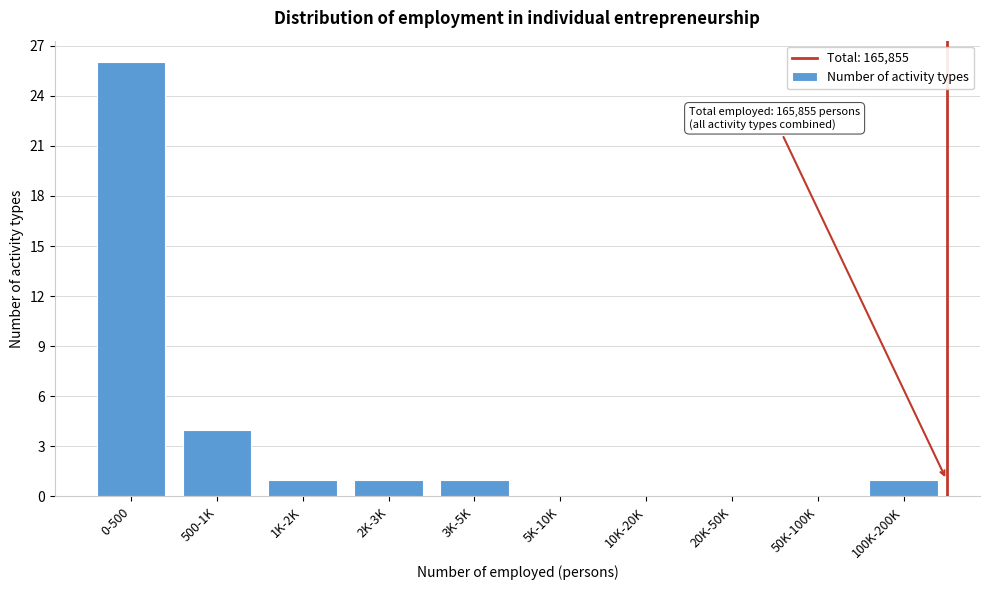

Reading left to right, what are all the values shown in this chart?

0-500=26	500-1K=4	1K-2K=1	2K-3K=1	3K-5K=1	5K-10K=0	10K-20K=0	20K-50K=0	50K-100K=0	100K-200K=1